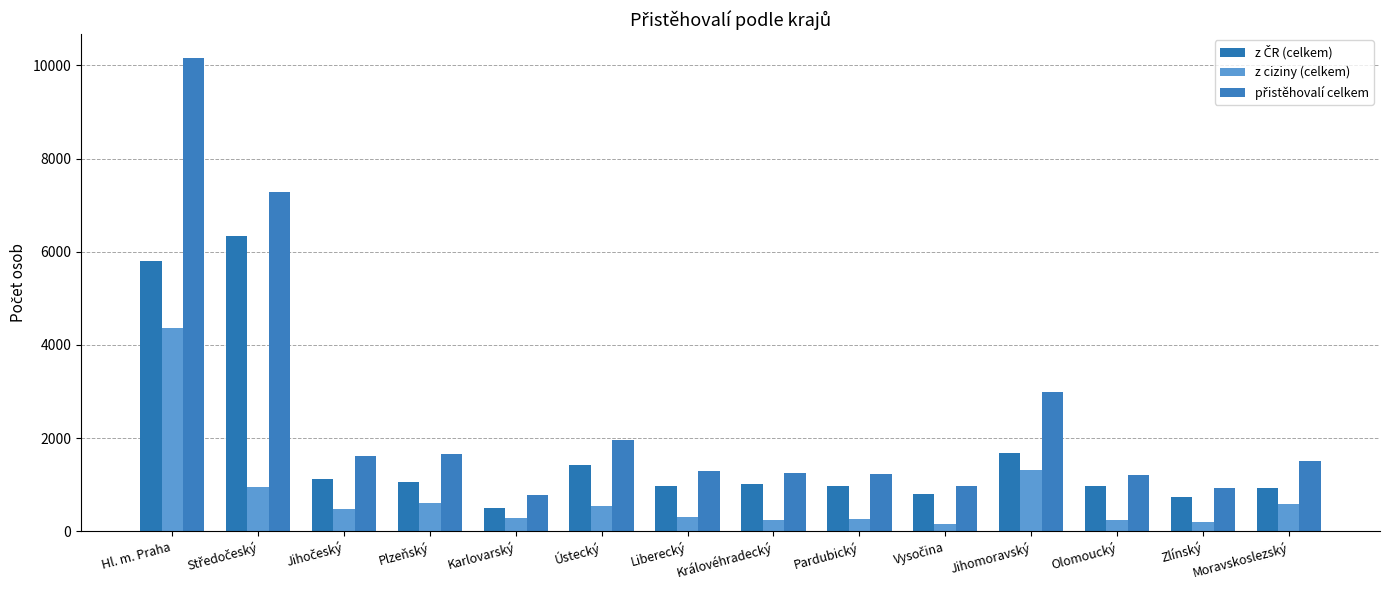

At which label does přistěhovalí celkem first exceed 1514?

Hl. m. Praha